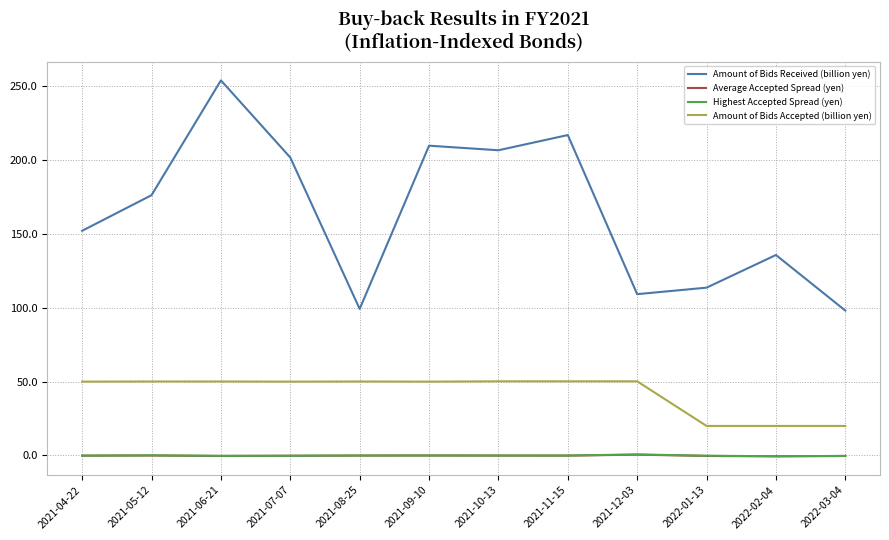

In Amount of Bids Received (billion yen), how many points are lower than both neighbors (excluding endpoints)?

3